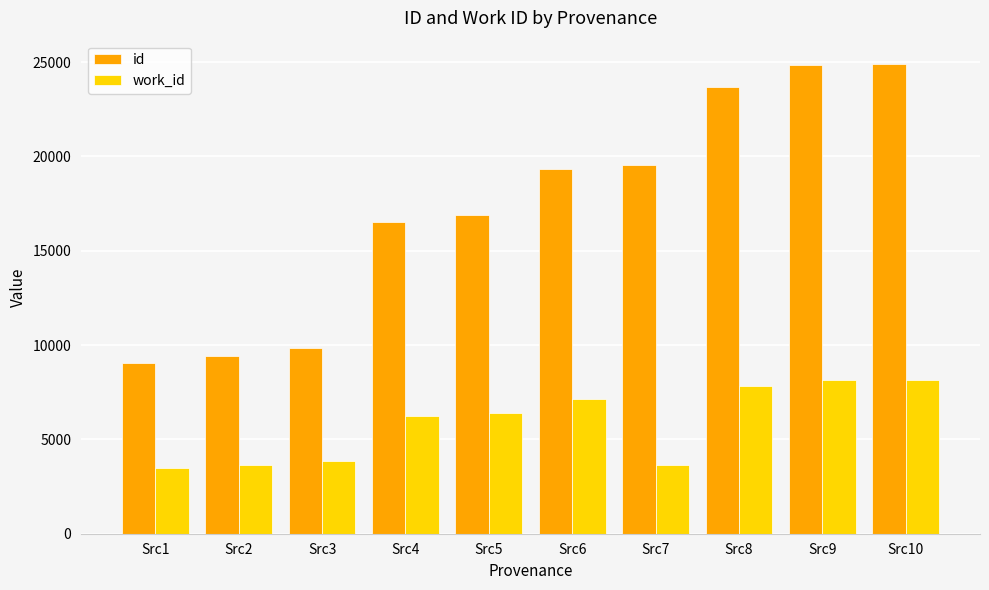

What is the sum of the work_id values at Src7 and Src8?

11478